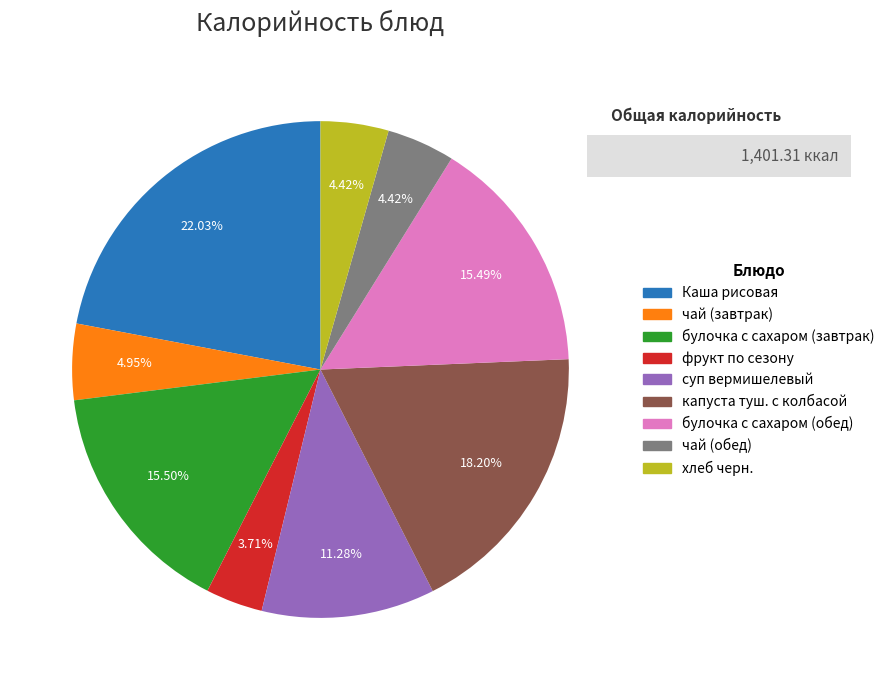

What is the ratio of the value at капуста туш. с колбасой to the value at Каша рисовая?

0.8